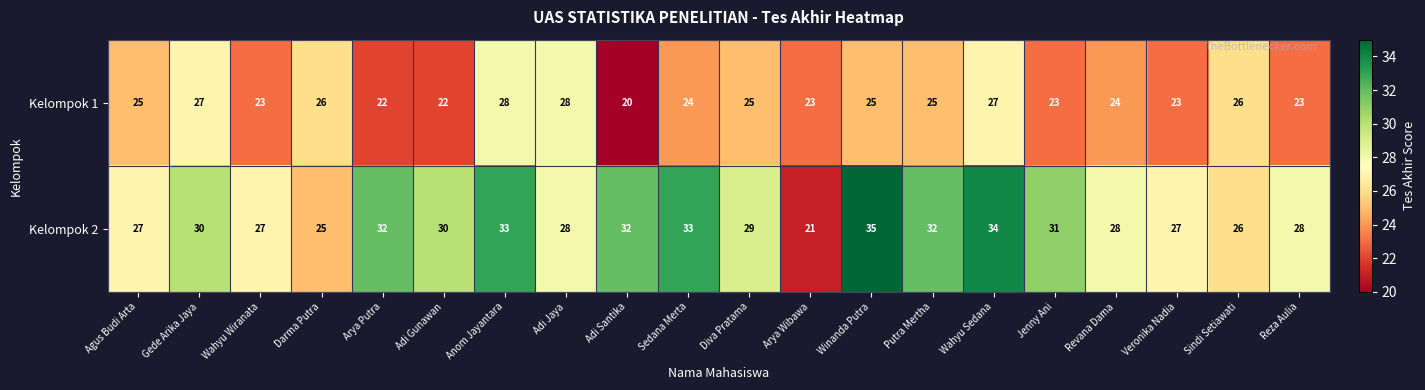

What is the total value across all series at Sindi Setiawati?

52